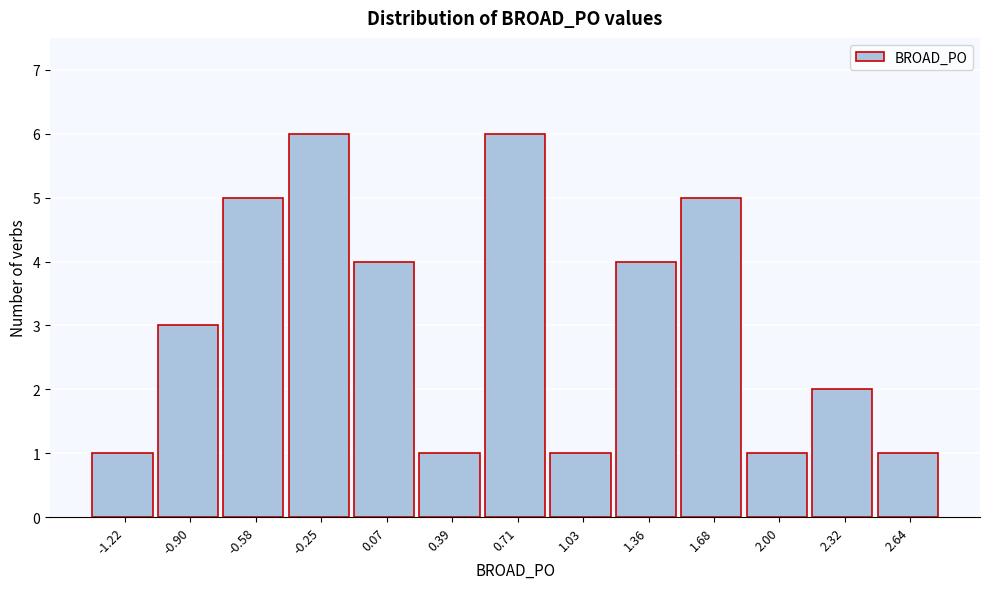

Reading left to right, what are all the values shown in this chart?

-1.22=1	-0.90=3	-0.58=5	-0.25=6	0.07=4	0.39=1	0.71=6	1.03=1	1.36=4	1.68=5	2.00=1	2.32=2	2.64=1